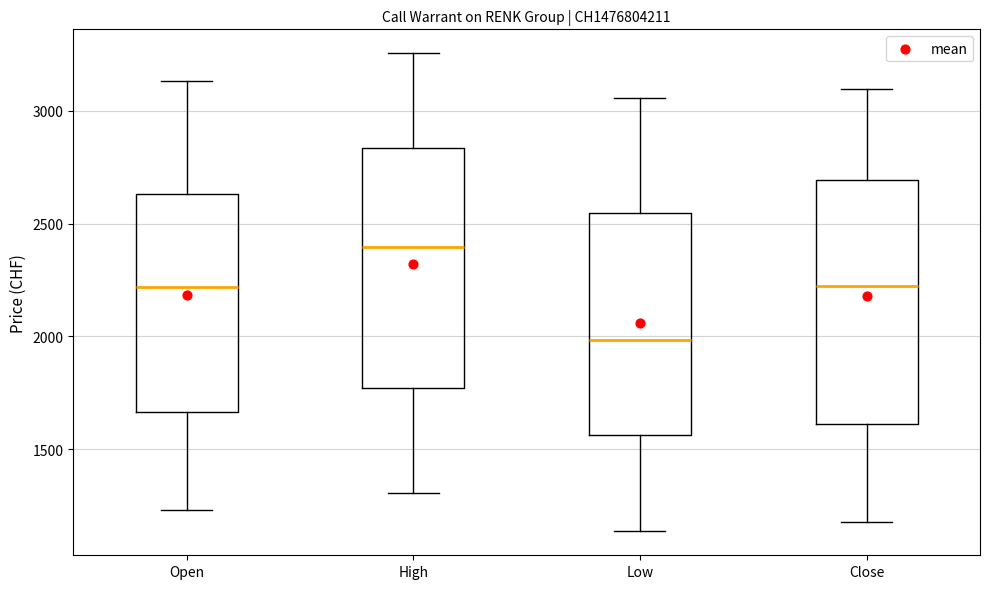

Which box's median line is the highest?

High